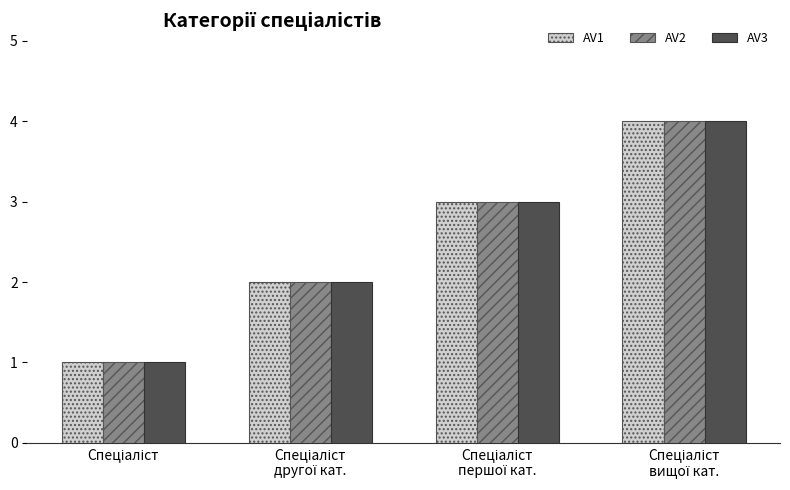

What is the maximum value shown in the chart?

4